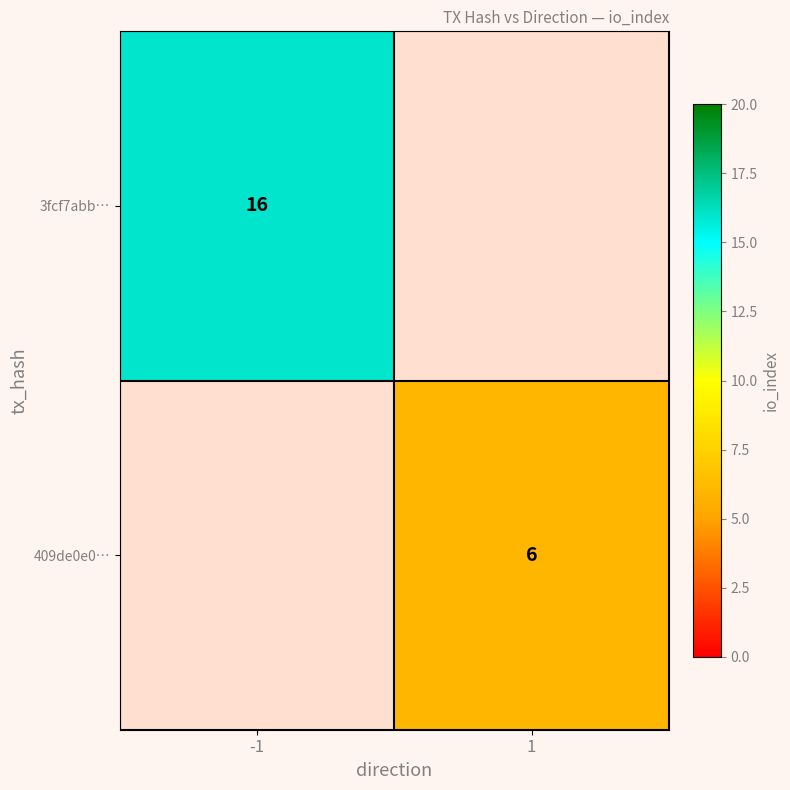

What is the maximum value shown in the chart?

16.0